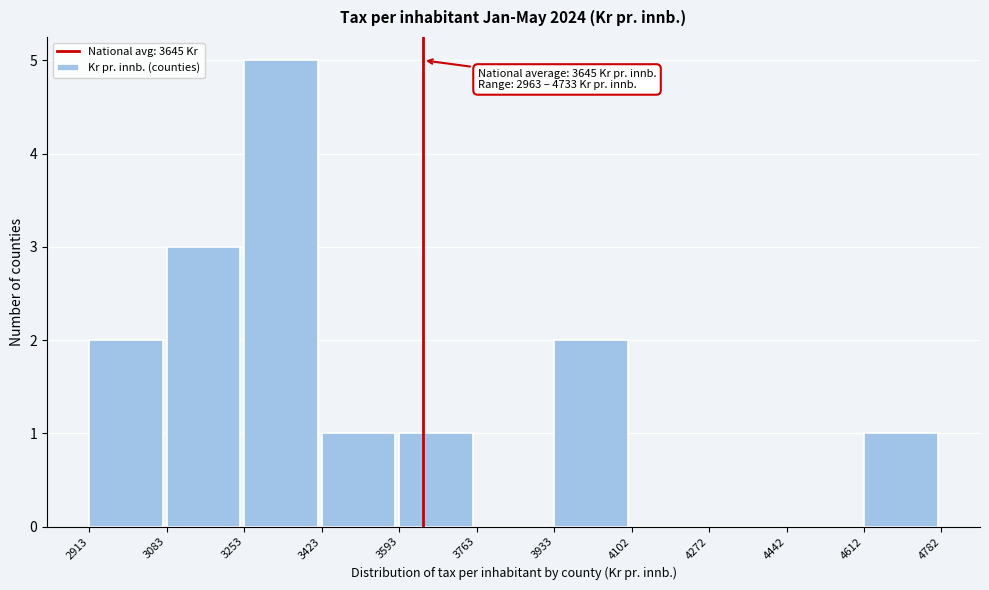

Which range on the x-axis has the tallest bar?

3253 to 3423